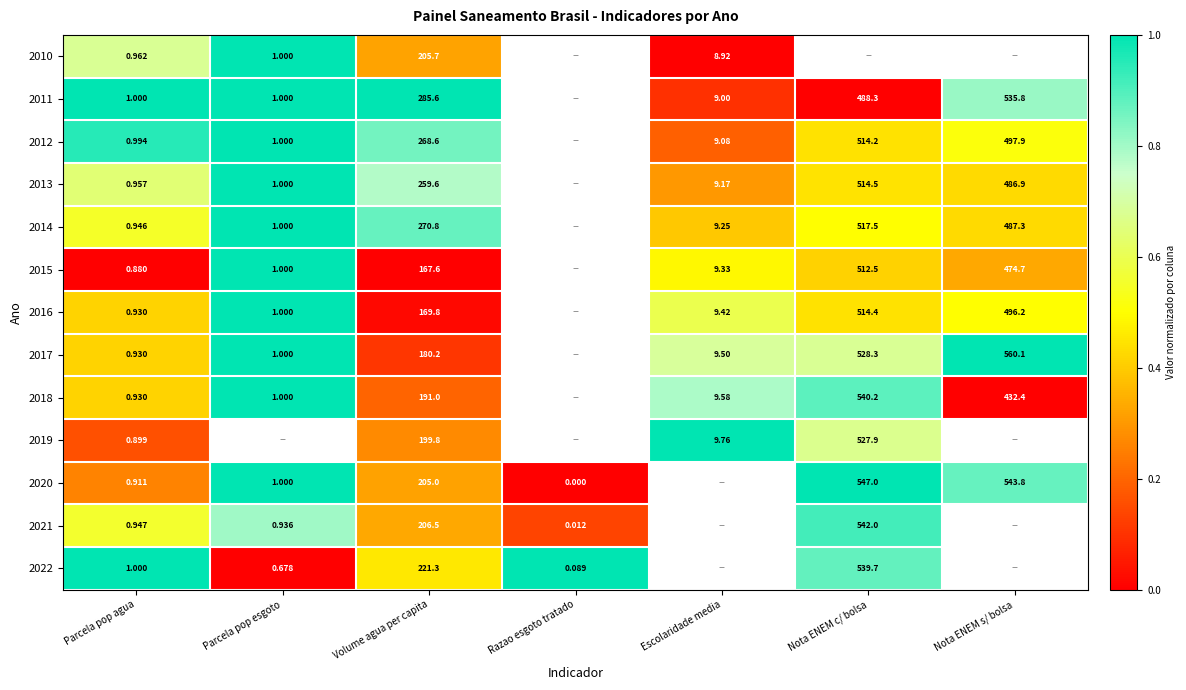

The 2018 series shows 0.1 at Volume agua per capita. True or false?

False